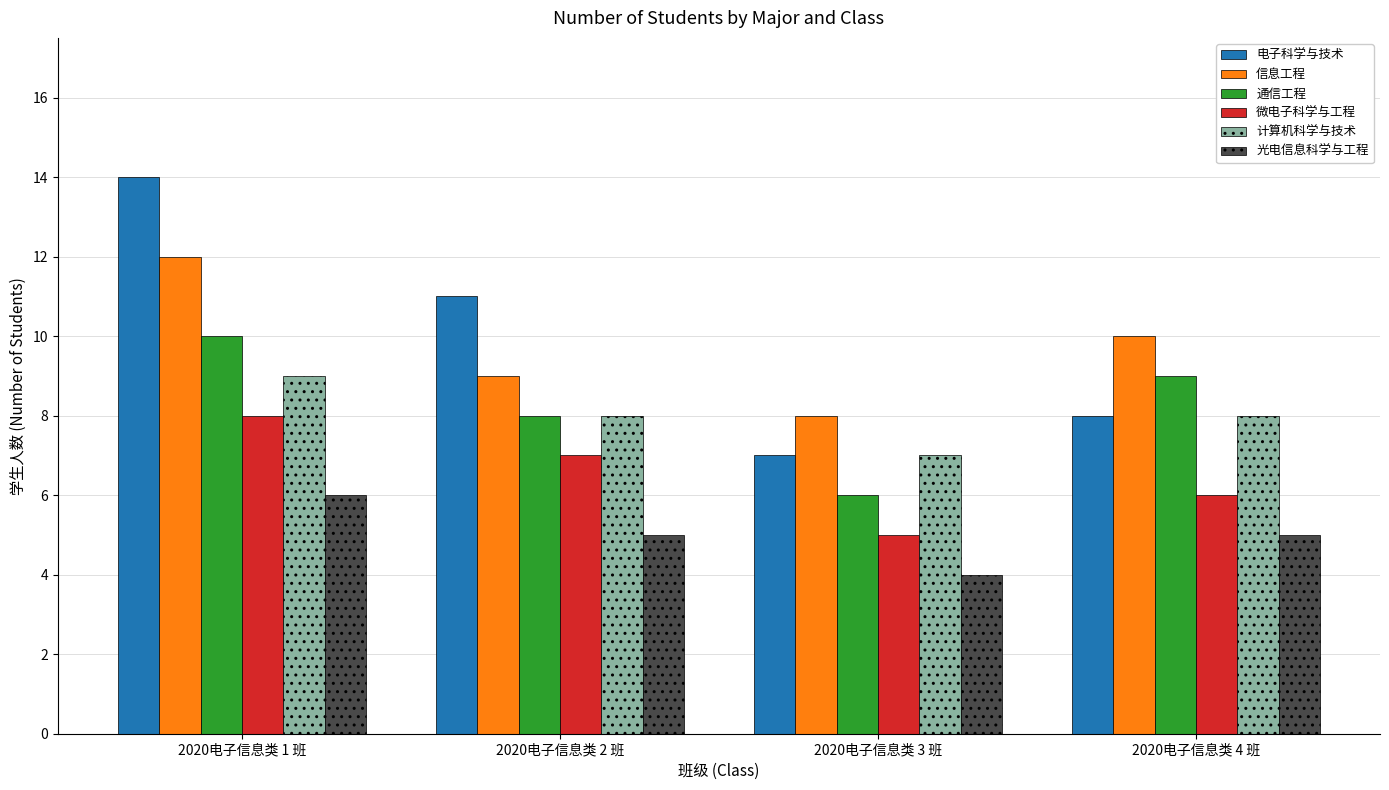

Reading left to right, extract all data points from this chart.

电子科学与技术: 14	11	7	8
信息工程: 12	9	8	10
通信工程: 10	8	6	9
微电子科学与工程: 8	7	5	6
计算机科学与技术: 9	8	7	8
光电信息科学与工程: 6	5	4	5